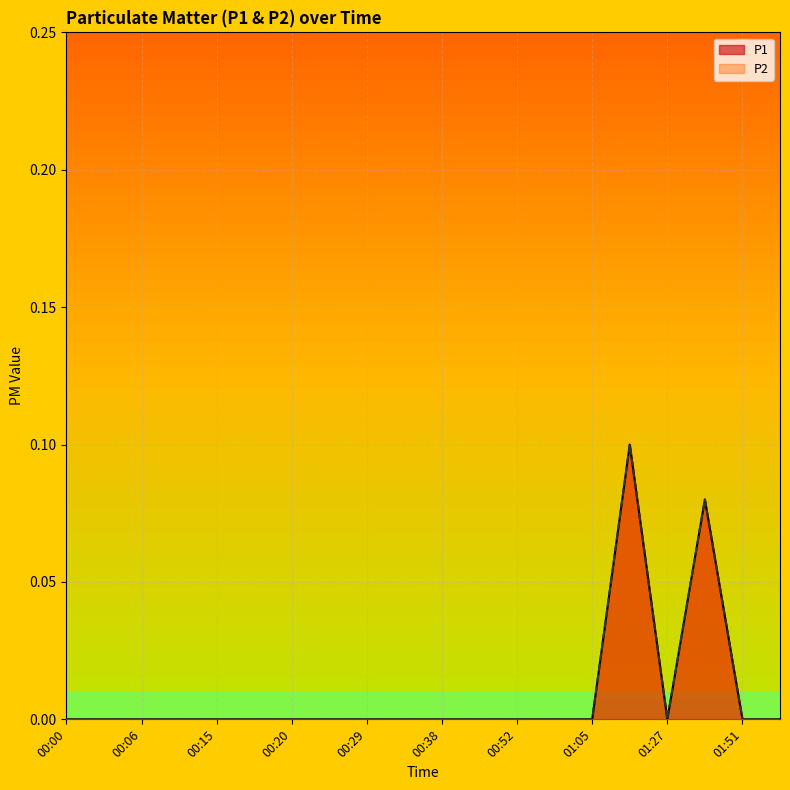

At which category is the sum across all series the highest?

01:24